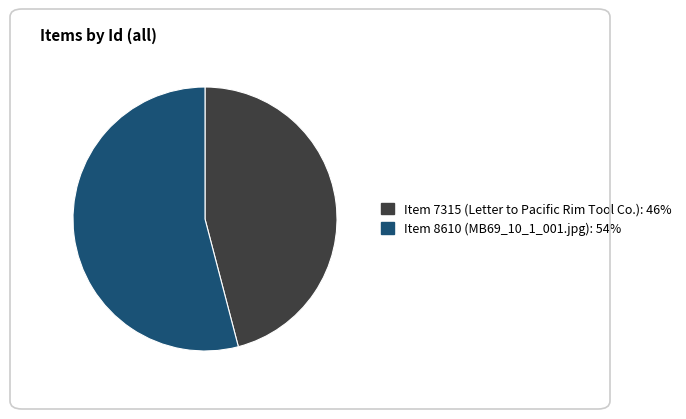

Rank the categories by value from lowest to highest.

Item 7315 (Letter to Pacific Rim Tool Co.), Item 8610 (MB69_10_1_001.jpg)